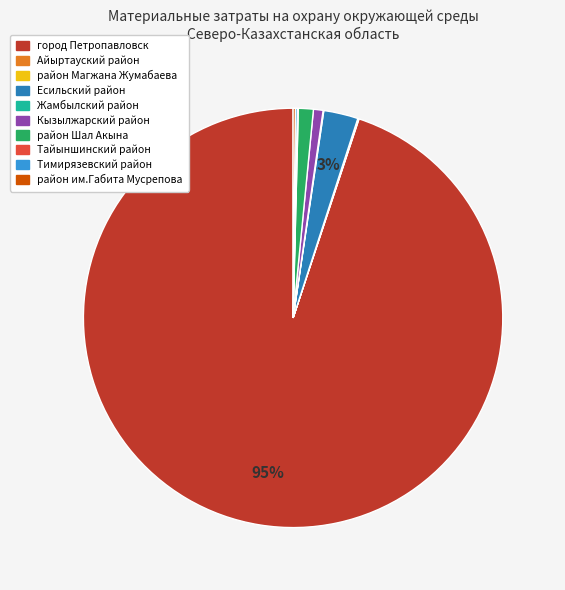

Which has a higher value, Кызылжарский район or Есильский район?

Есильский район